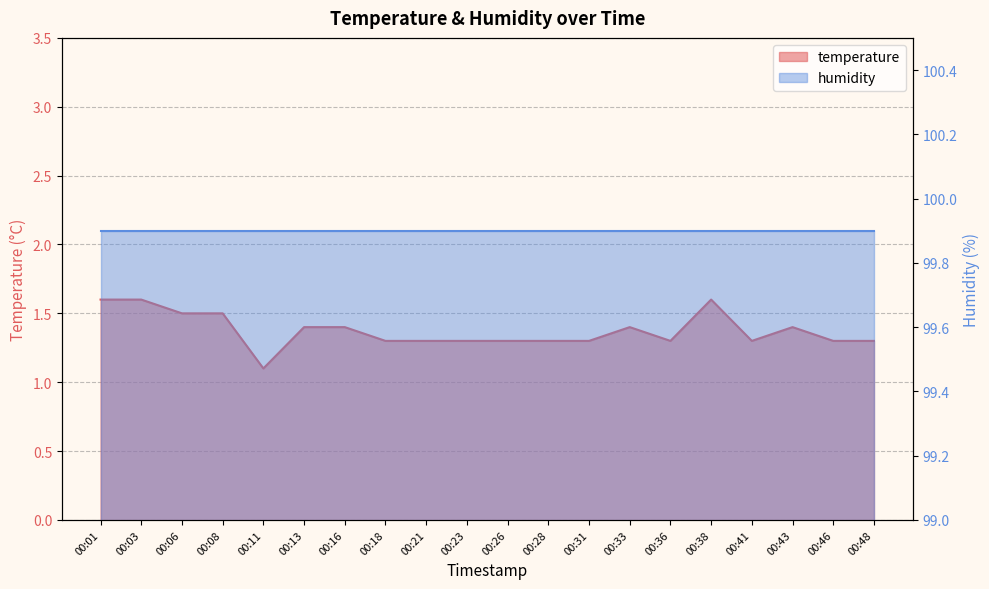

Reading right to left, transcribe all the data shown in this chart.

1.3	1.3	1.4	1.3	1.6	1.3	1.4	1.3	1.3	1.3	1.3	1.3	1.3	1.4	1.4	1.1	1.5	1.5	1.6	1.6